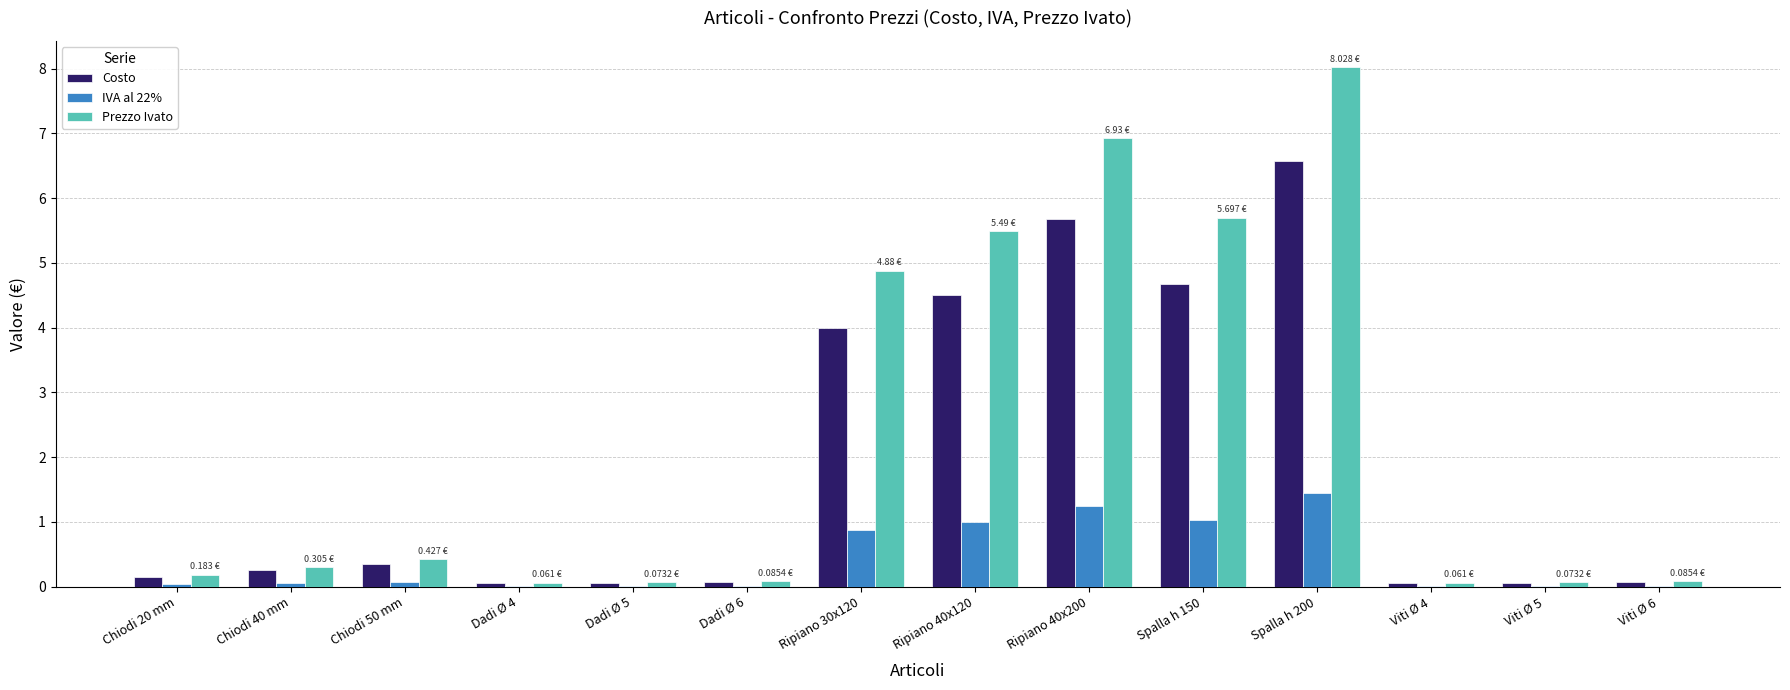

How many groups of bars are there?

14